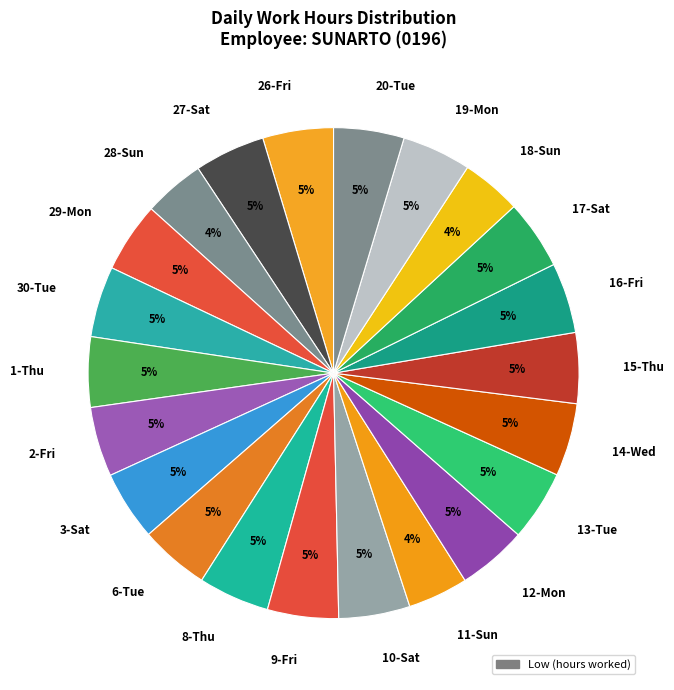

True or false: 10-Sat accounts for 5% of the total.

True